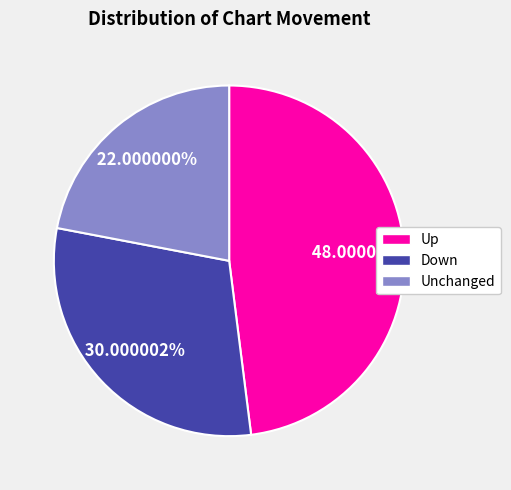

Which category has the smallest portion of the pie?

Unchanged